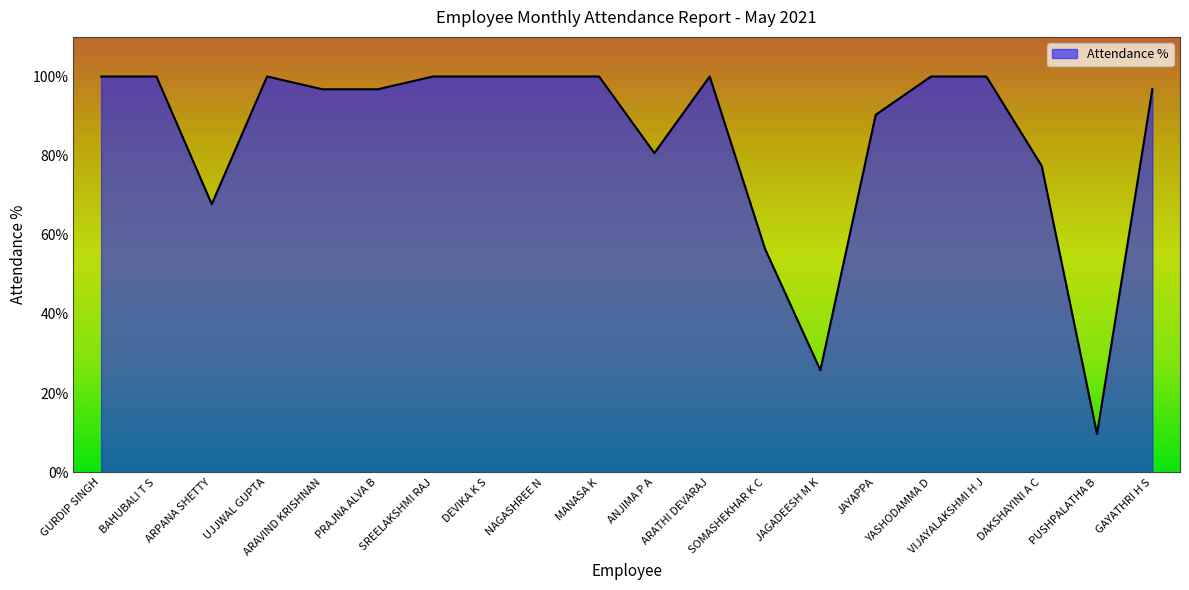

Approximately how many times larger is the value at SREELAKSHMI RAJ compared to ARATHI DEVARAJ?

1.0